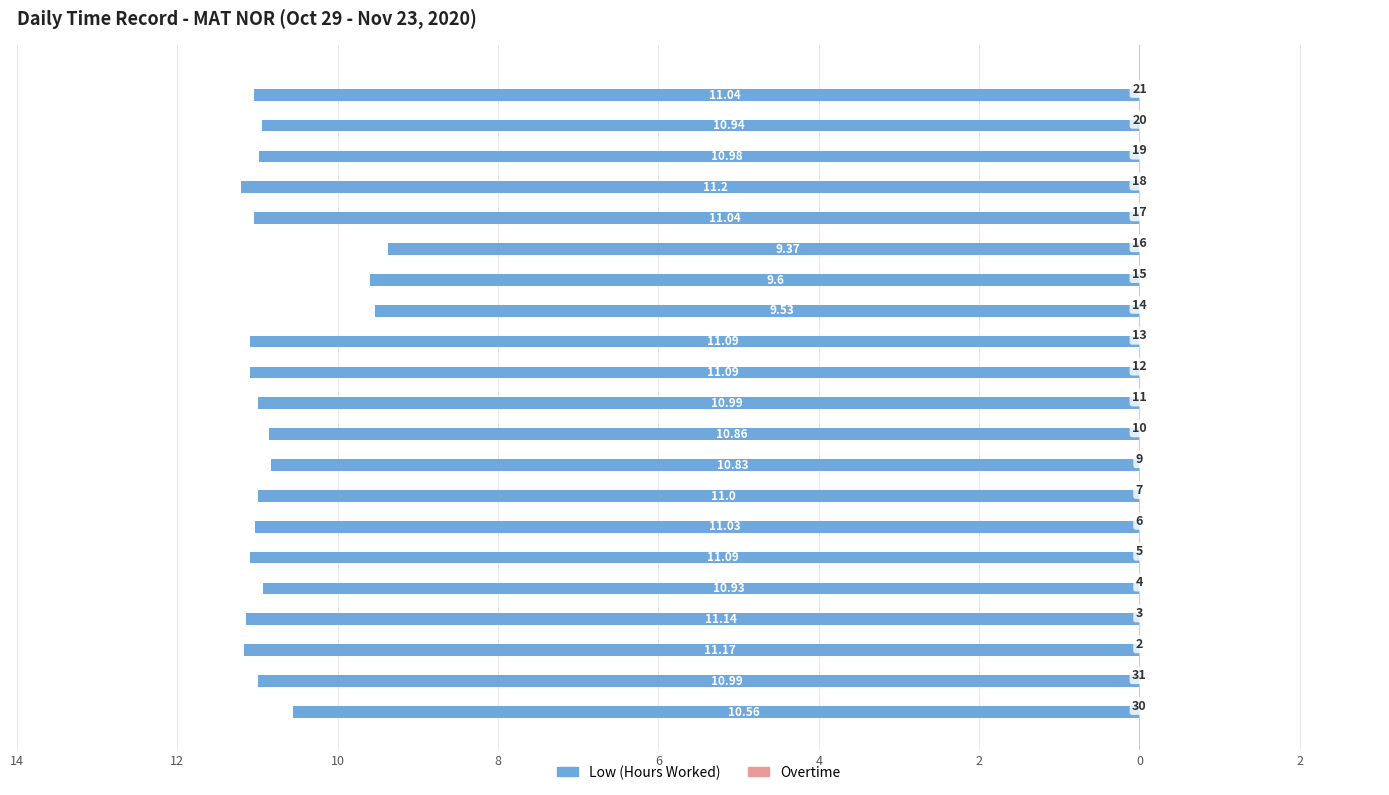

Are the bars horizontal?

Yes